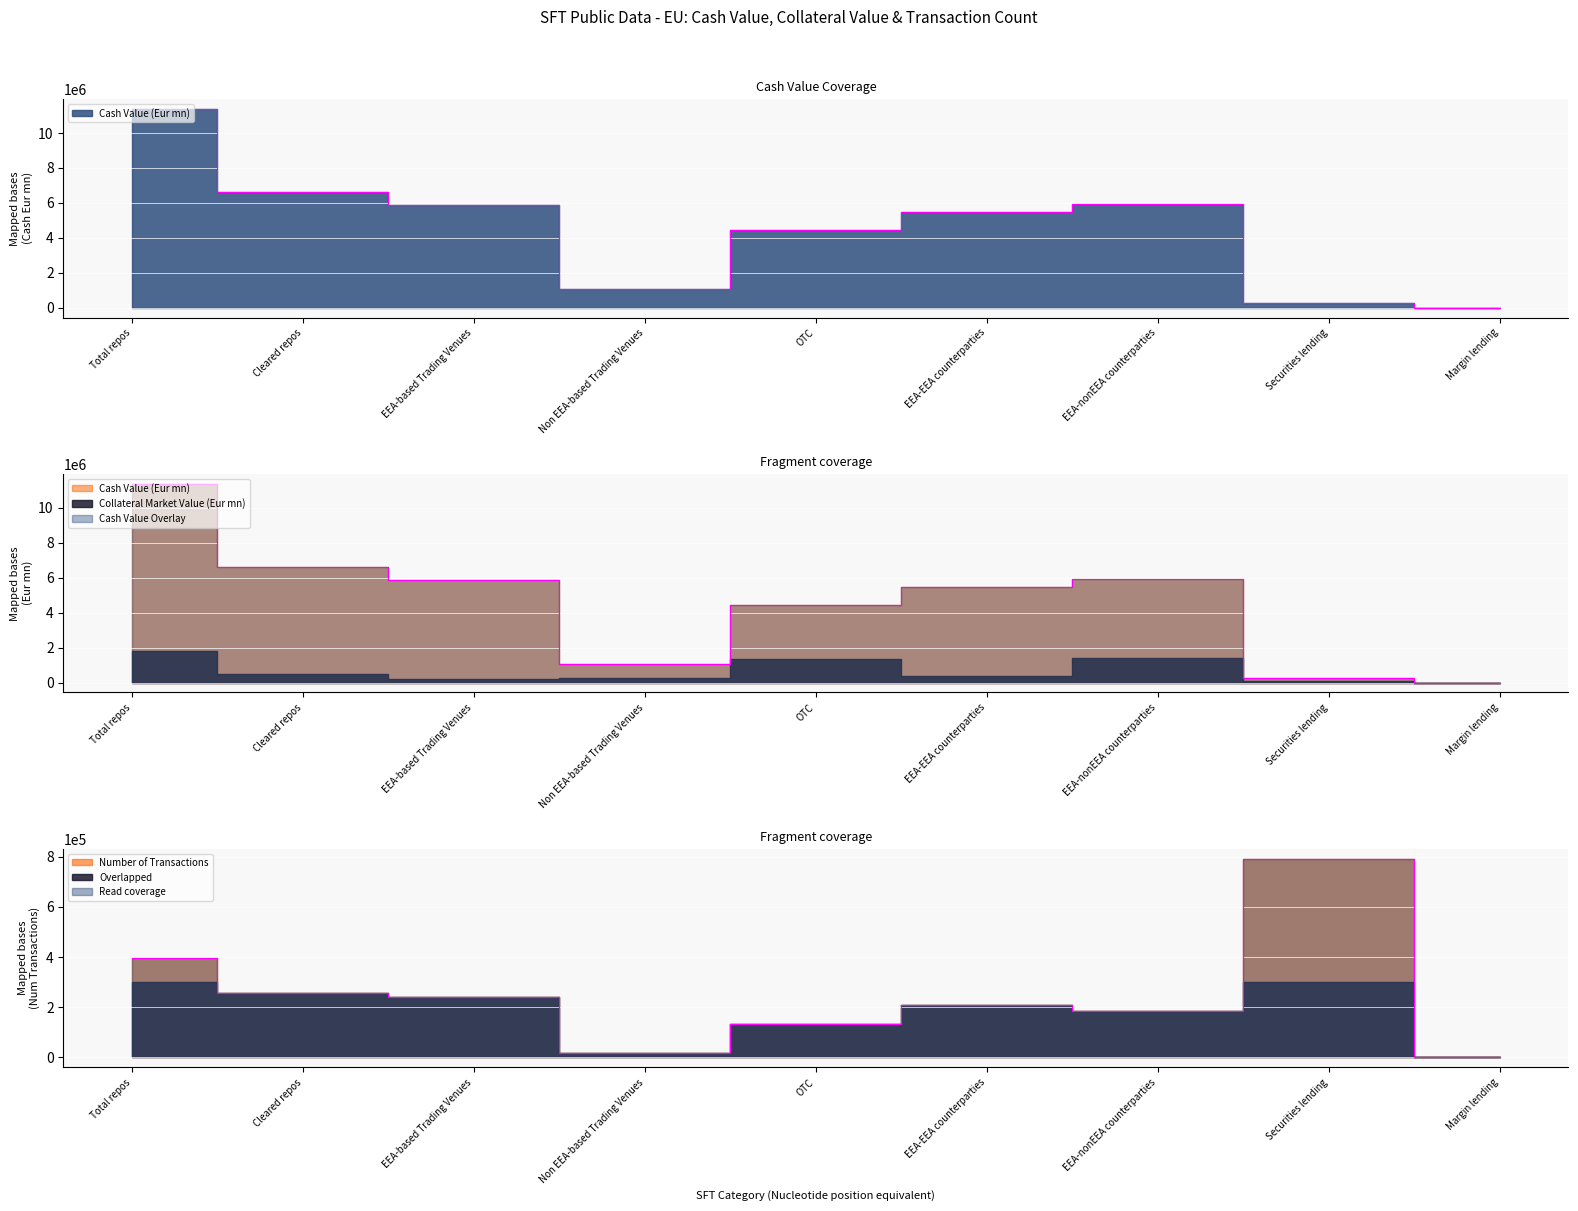

Where is the first local minimum for Number Of Transactions?

Non EEA-based Trading Venues